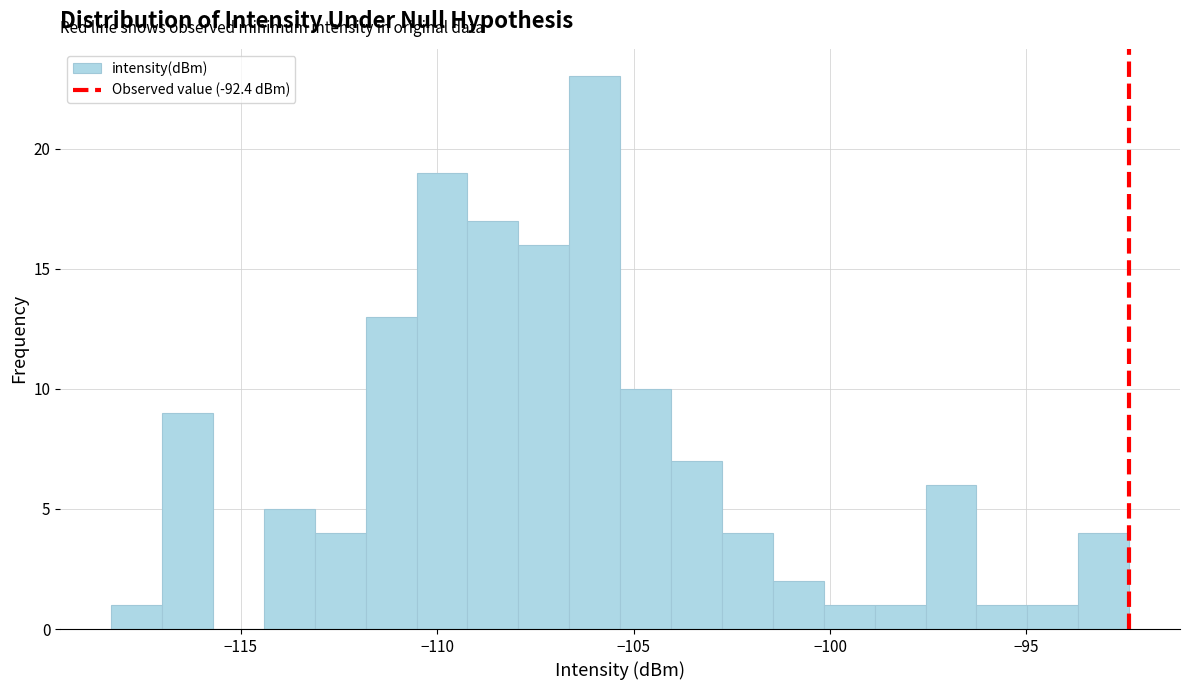

Read against the x-axis, roughly where is the centre of the tallest bar?

-106.0